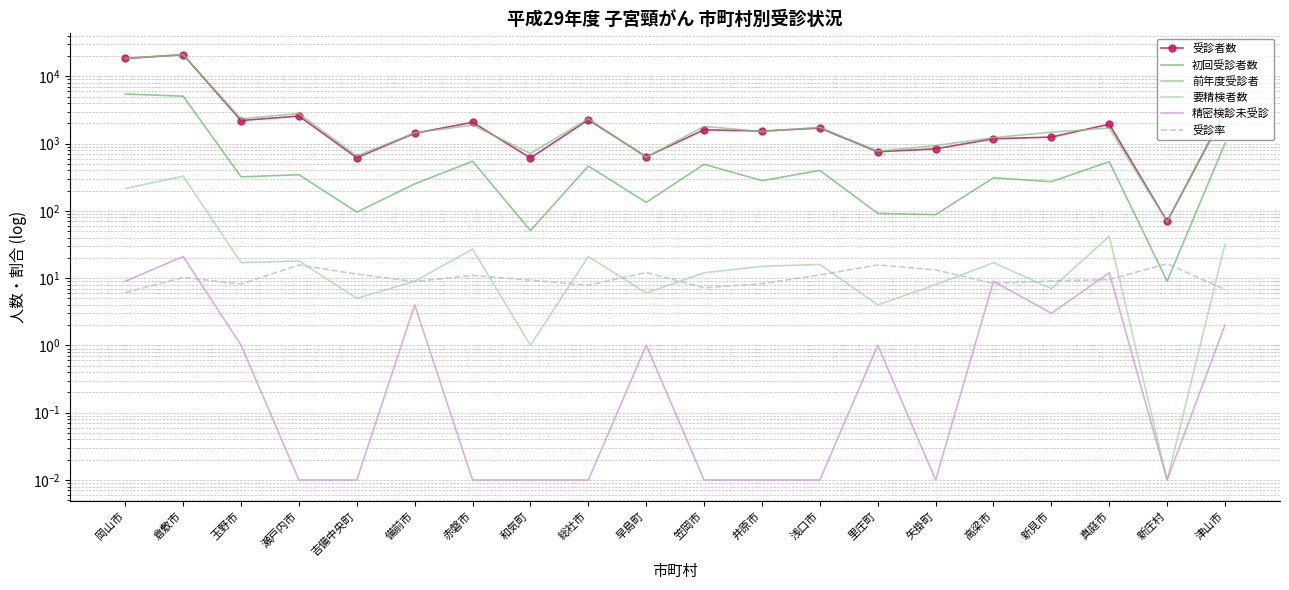

At which category is the sum across all series the highest?

倉敷市